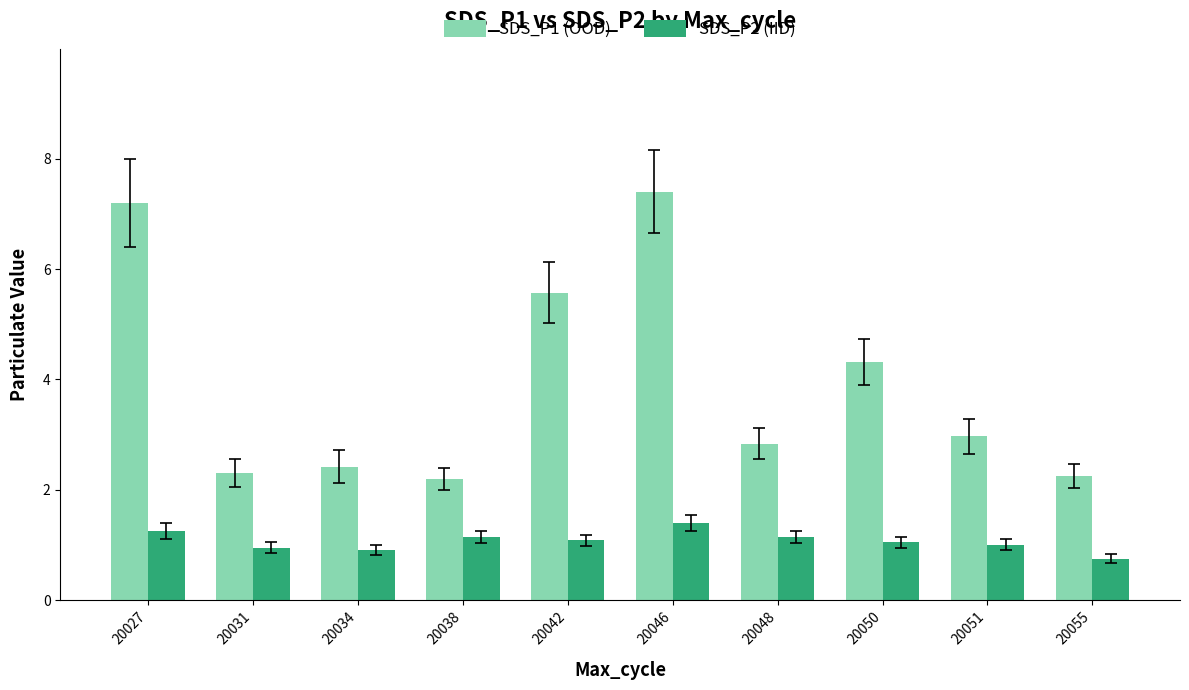

What is the difference between the highest and lowest values at 20034?

1.5